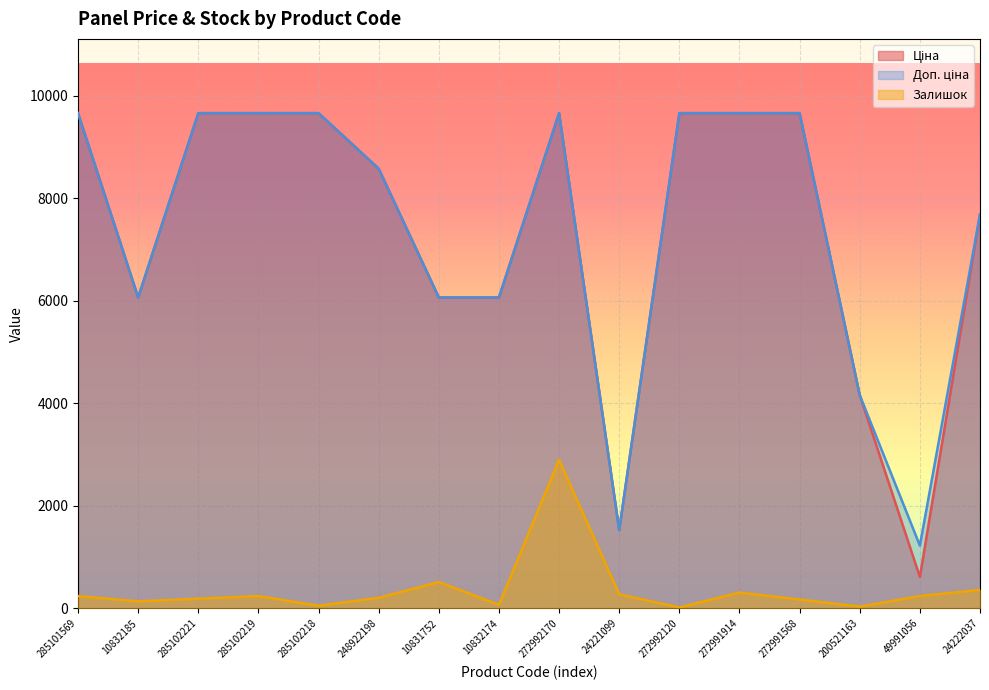

How many series are shown in this chart?

3